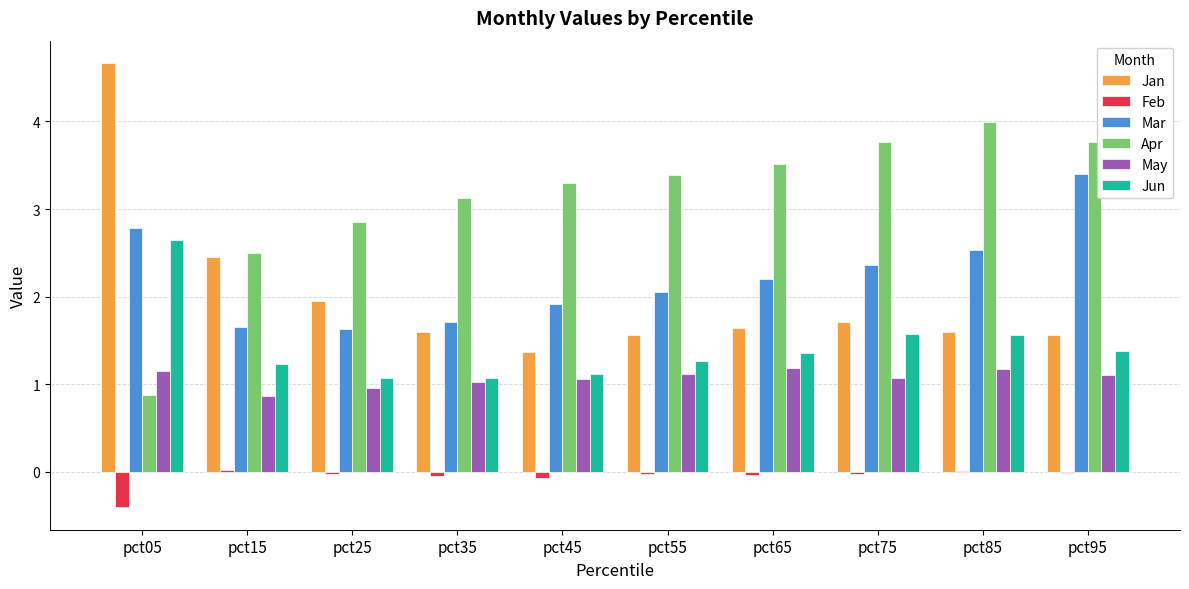

True or false: May has a value of 1.5 at pct25.

False